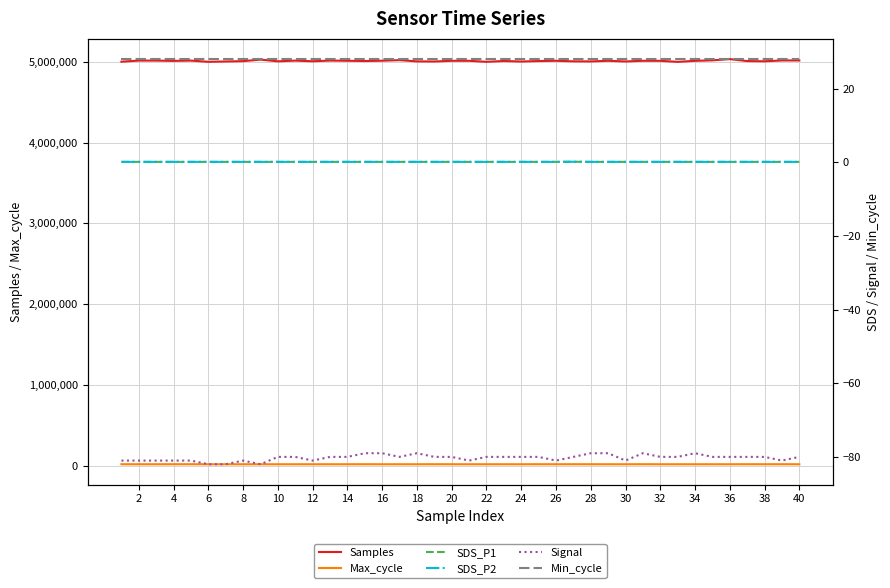

True or false: Samples and Max_cycle intersect in this chart.

False